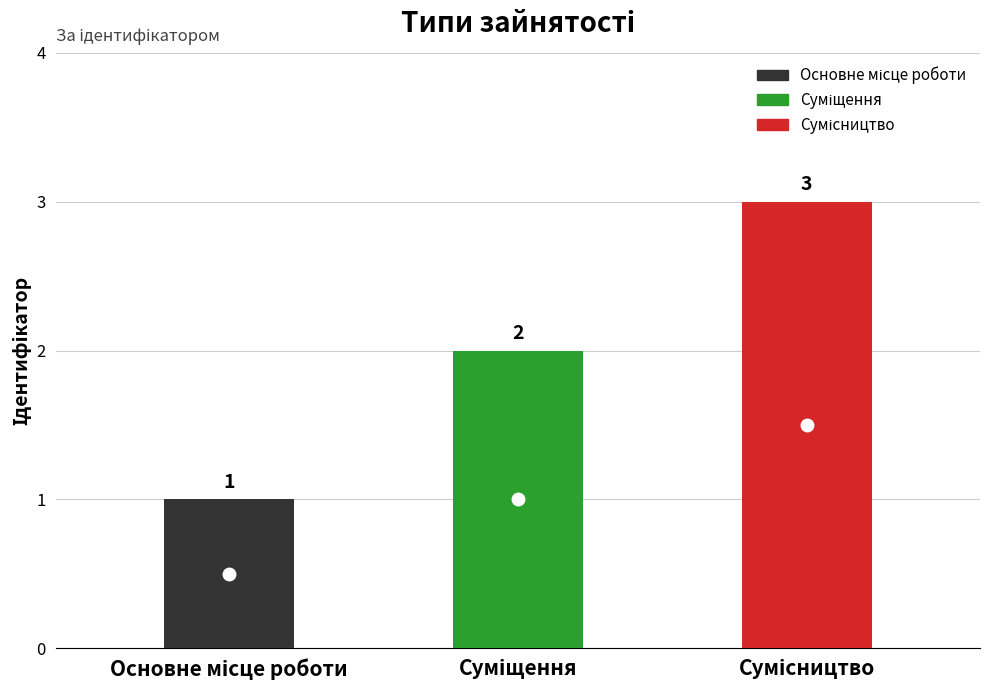

What is the label of the 2nd bar from the left?

Суміщення